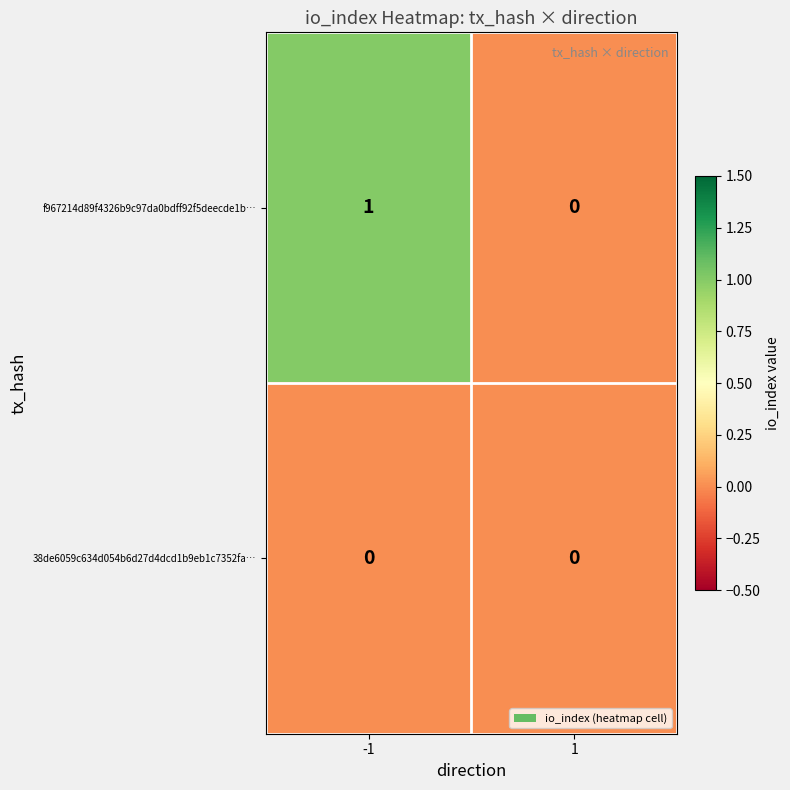

Is the value of f967214d89f4326b9c97da0bdff92f5deecde1b… at -1 greater than the value of 38de6059c634d054b6d27d4dcd1b9eb1c7352fa… at 1?

Yes